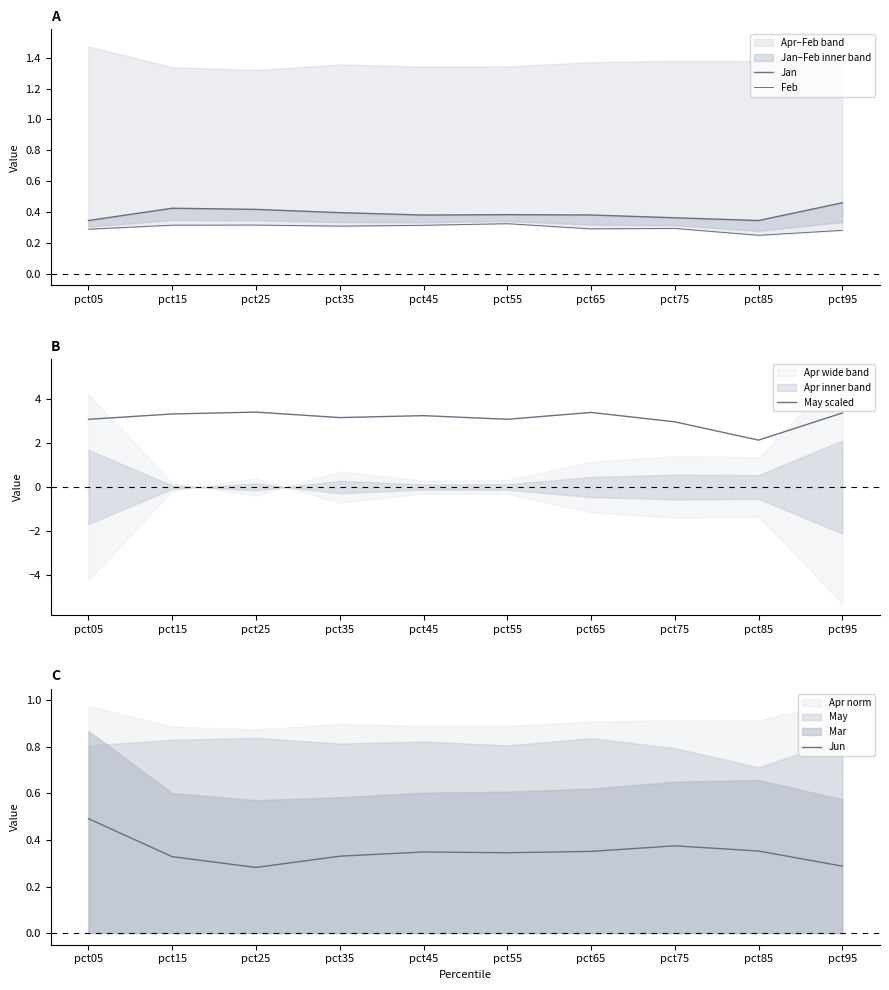

What is the highest value of the Jun series?

0.5